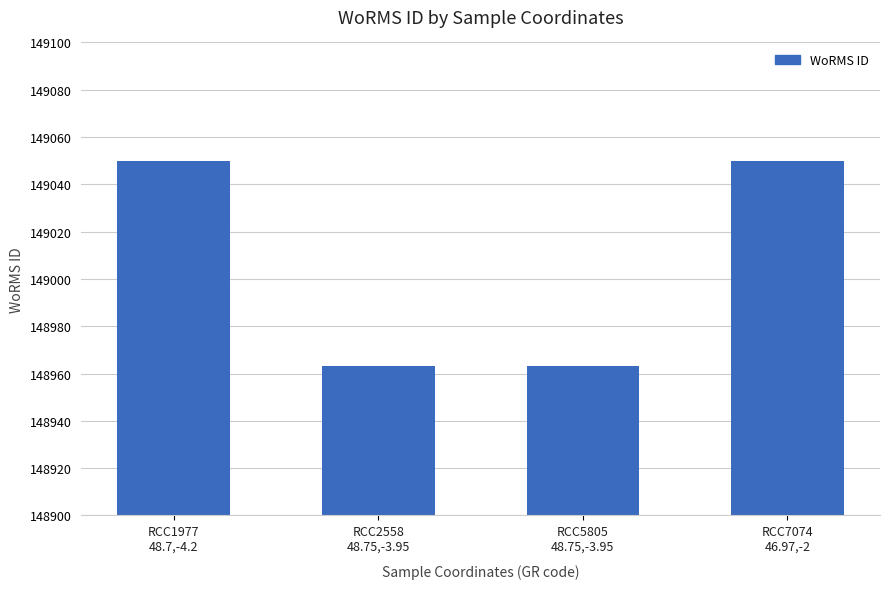

How many bars are there in total?

4